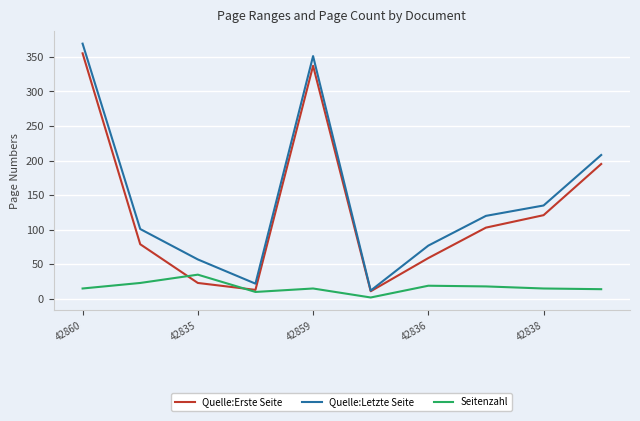

Is this an area chart (filled region under the line)?

No